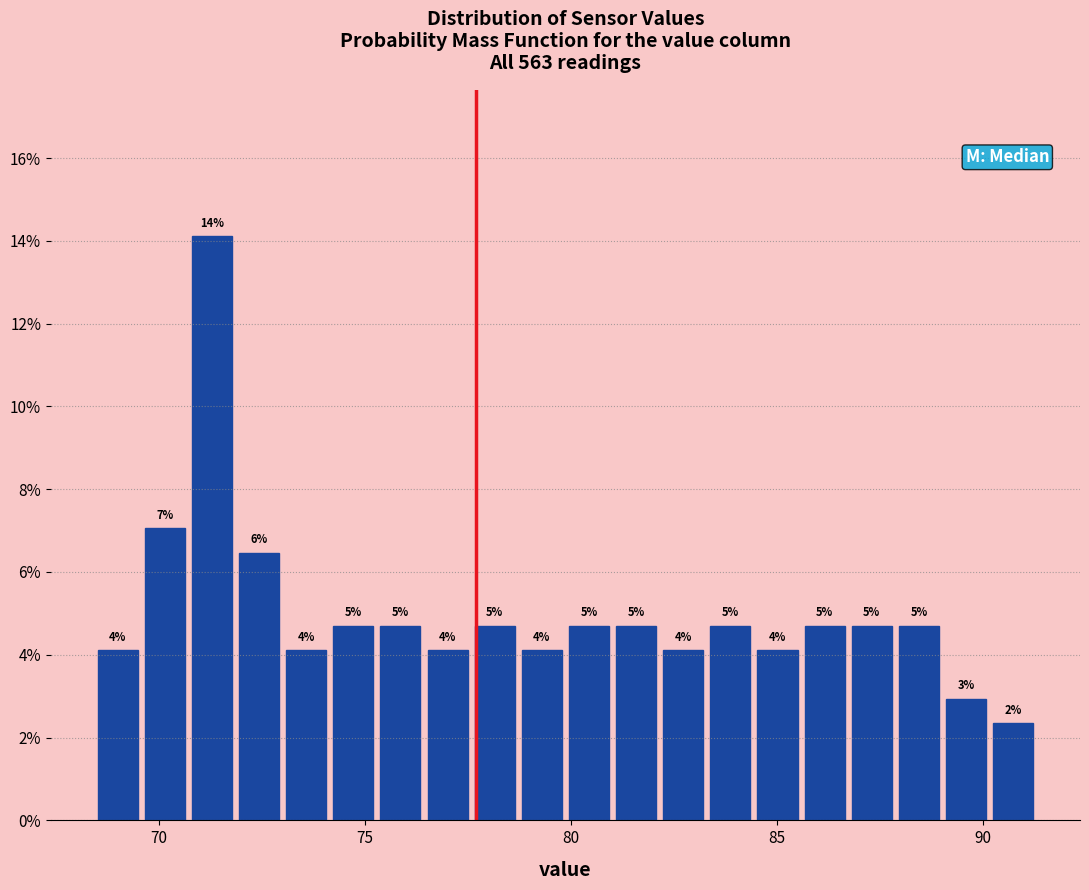

Around what value on the x-axis is the tallest bar? Give the approximate position of its centre, as read against the axis.

71.5